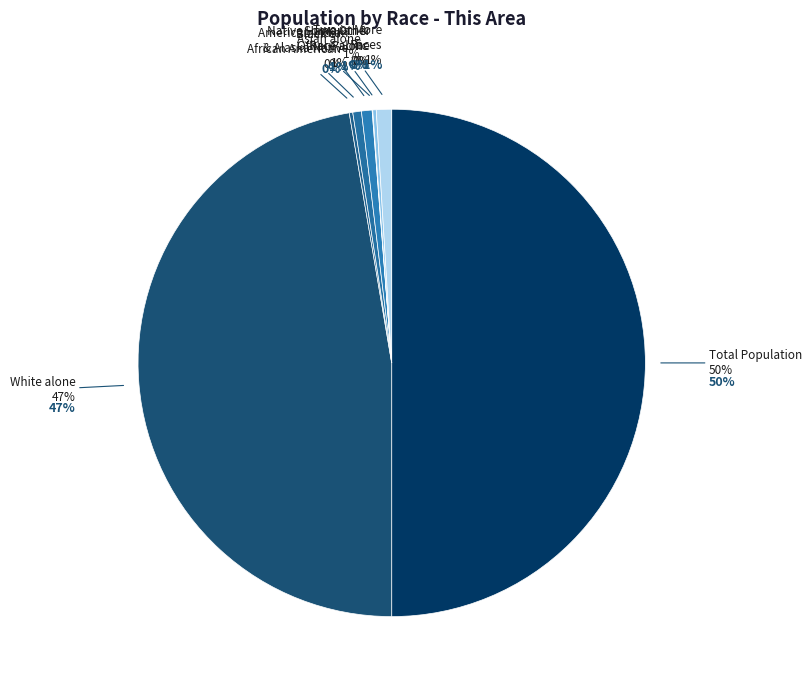

Is the sum of American Indian and Alaska Native and Black or African American alone greater than half?

No